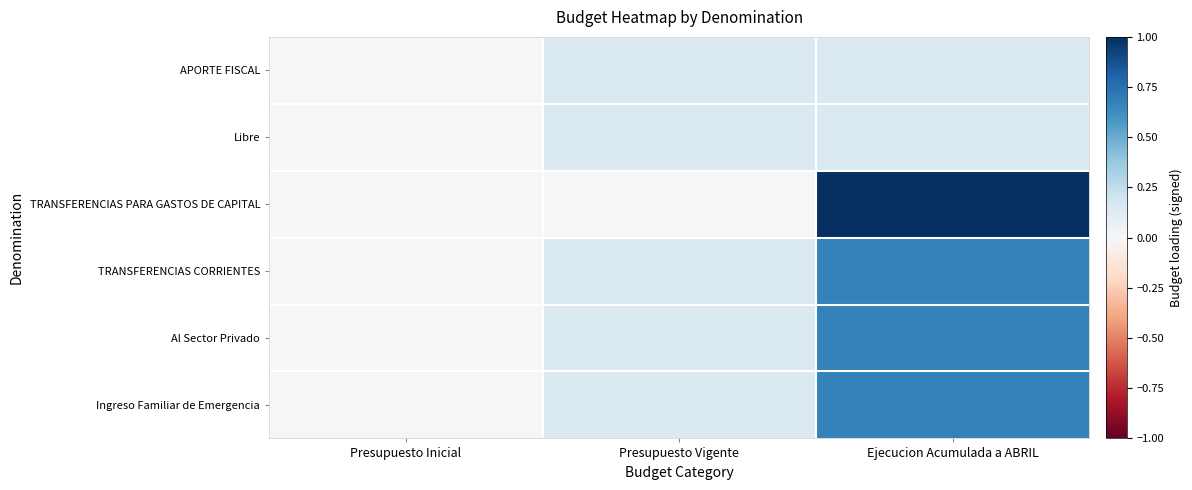

What is the total value across all series at Presupuesto Vigente?

0.7